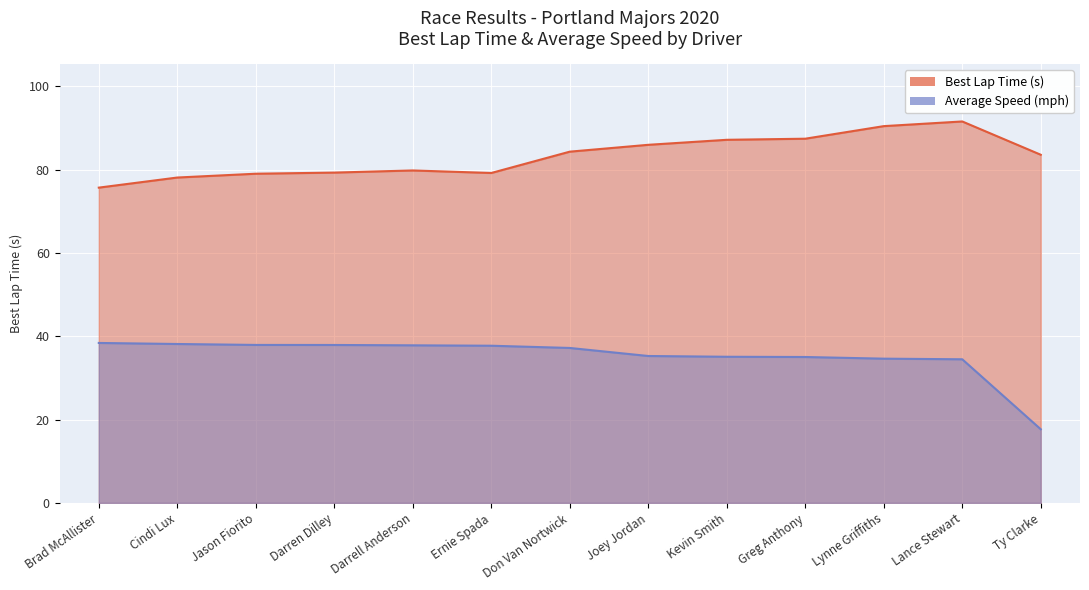

Does the chart display data point markers on the line(s)?

No